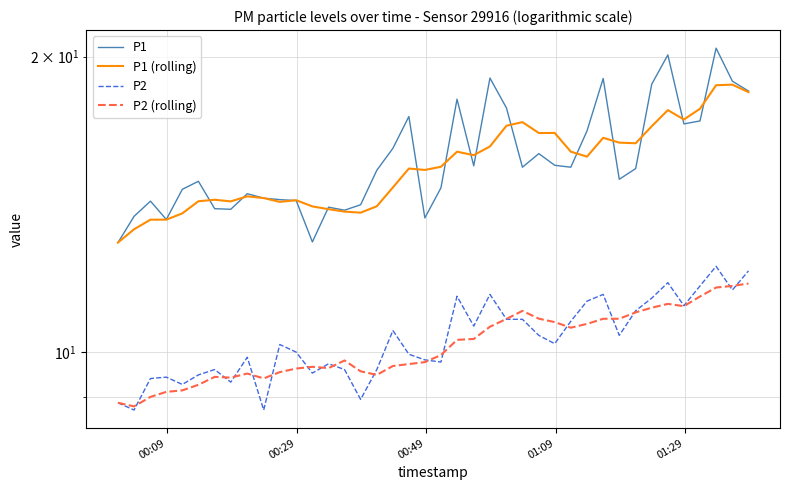

True or false: P1 and P1 (rolling) cross at least once.

True